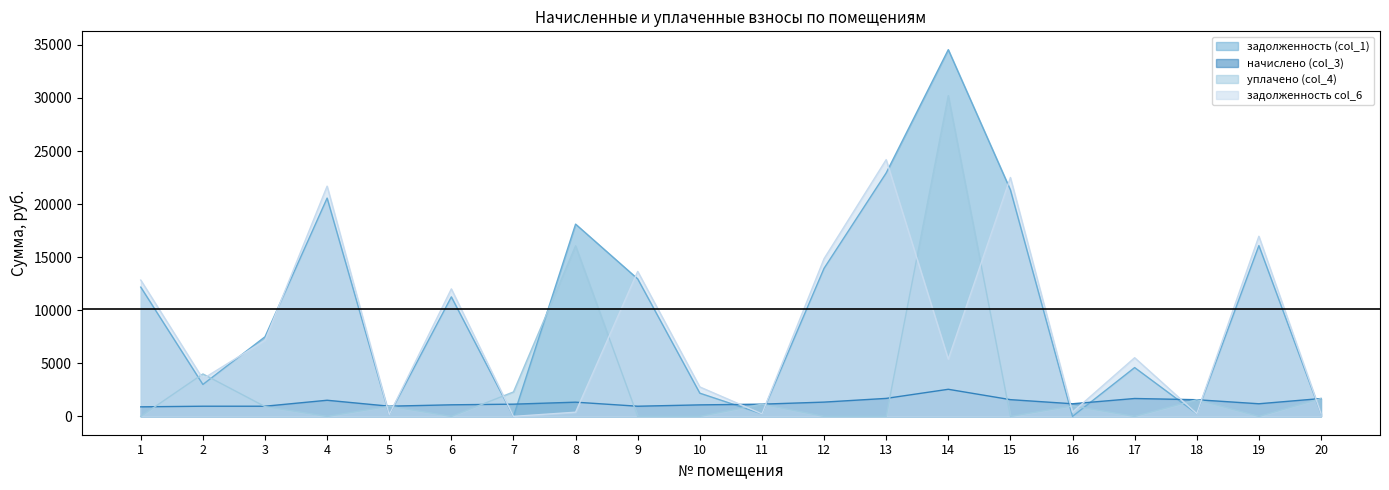

What is the total value across all series at 10?

6045.1